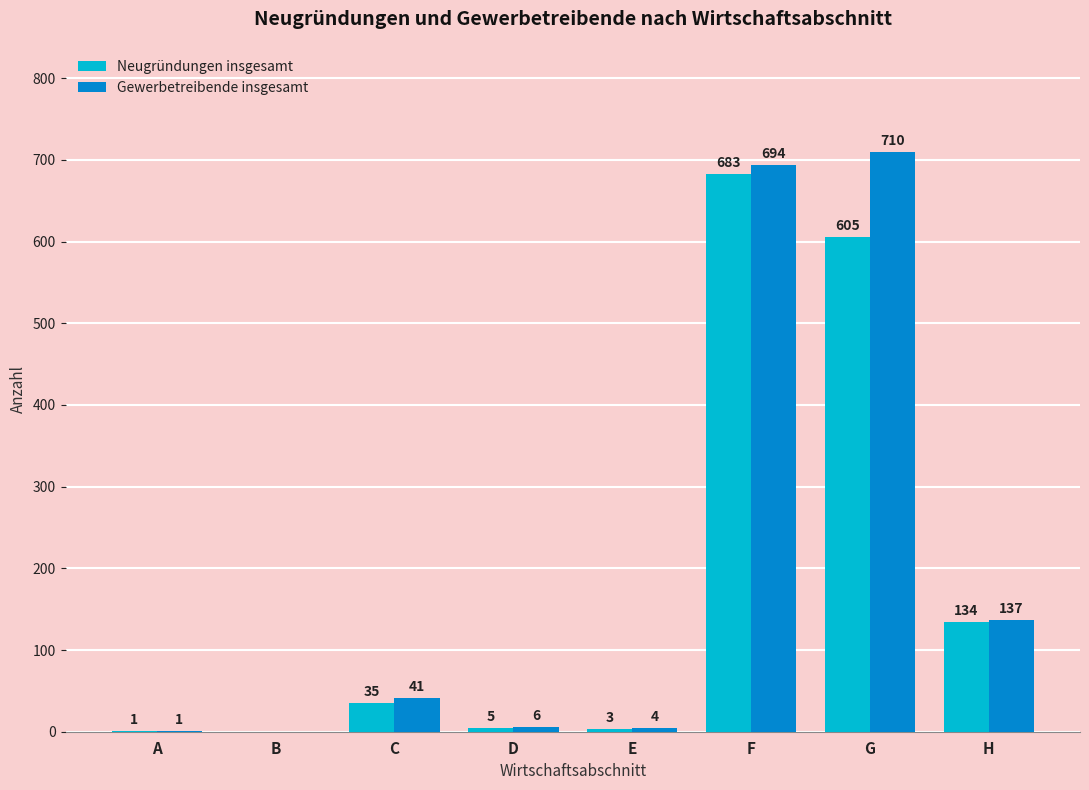

Is the value of Neugründungen insgesamt at D greater than the value of Gewerbetreibende insgesamt at H?

No